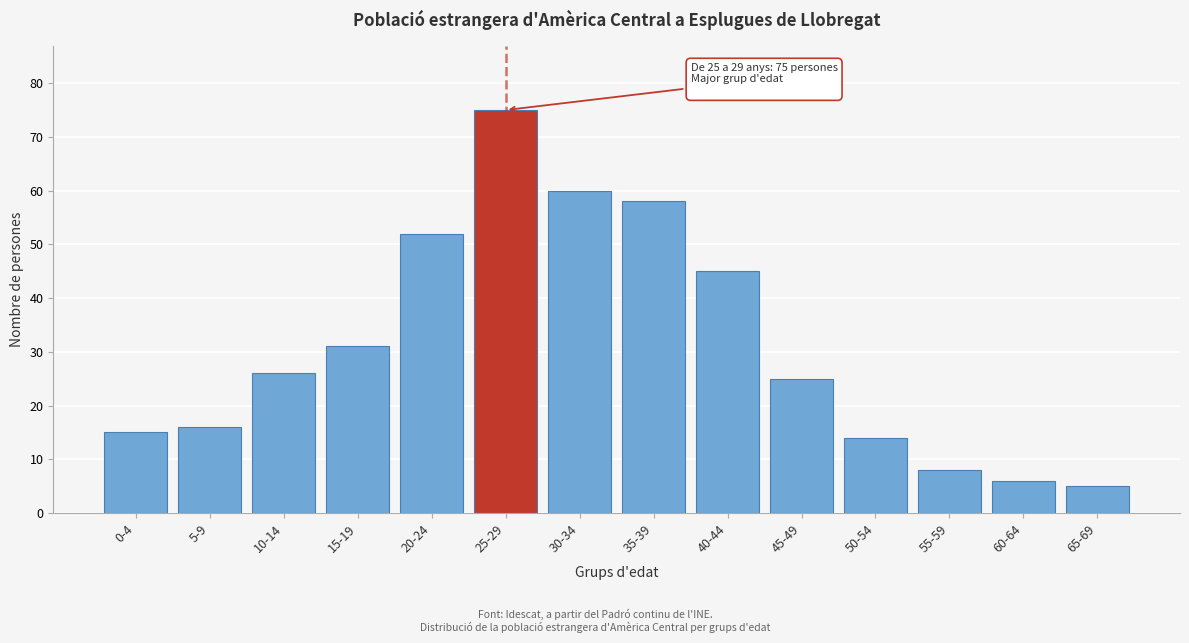

Reading left to right, extract all data points from this chart.

15	16	26	31	52	75	60	58	45	25	14	8	6	5